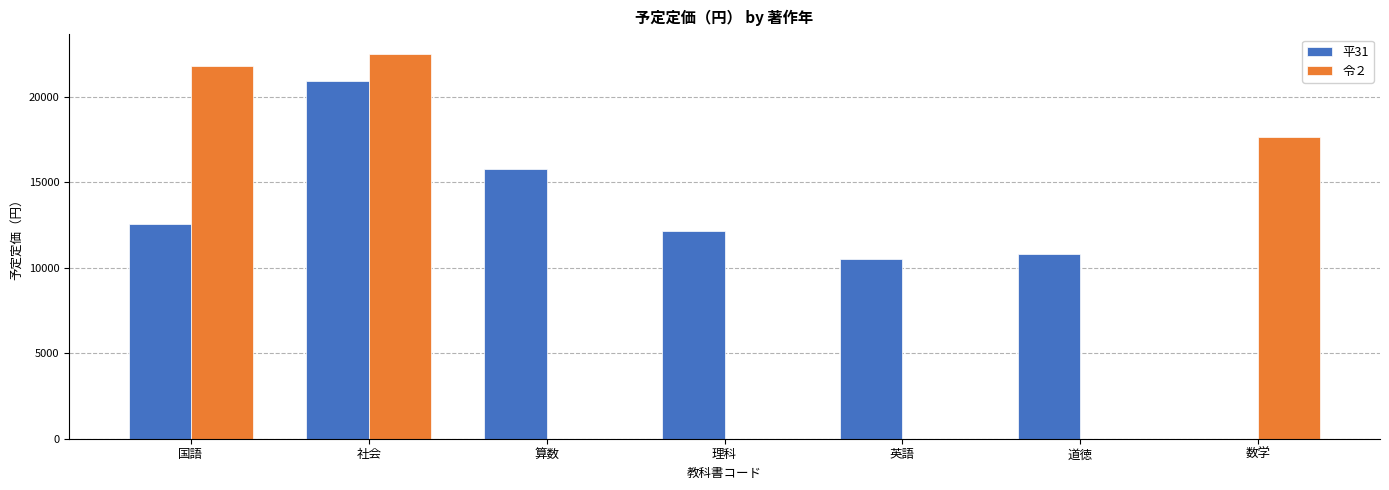

What is the highest value of the 令２ series?

22514.7